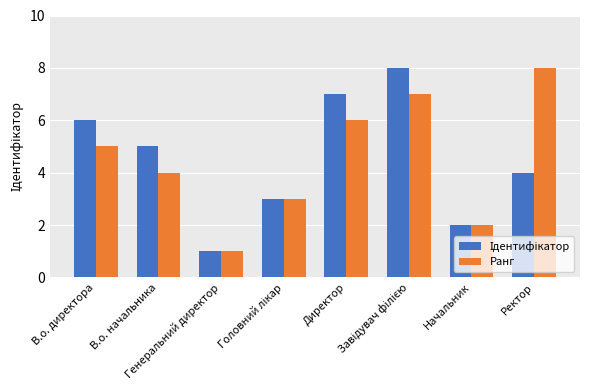

What is the highest value of the Ранг series?

8